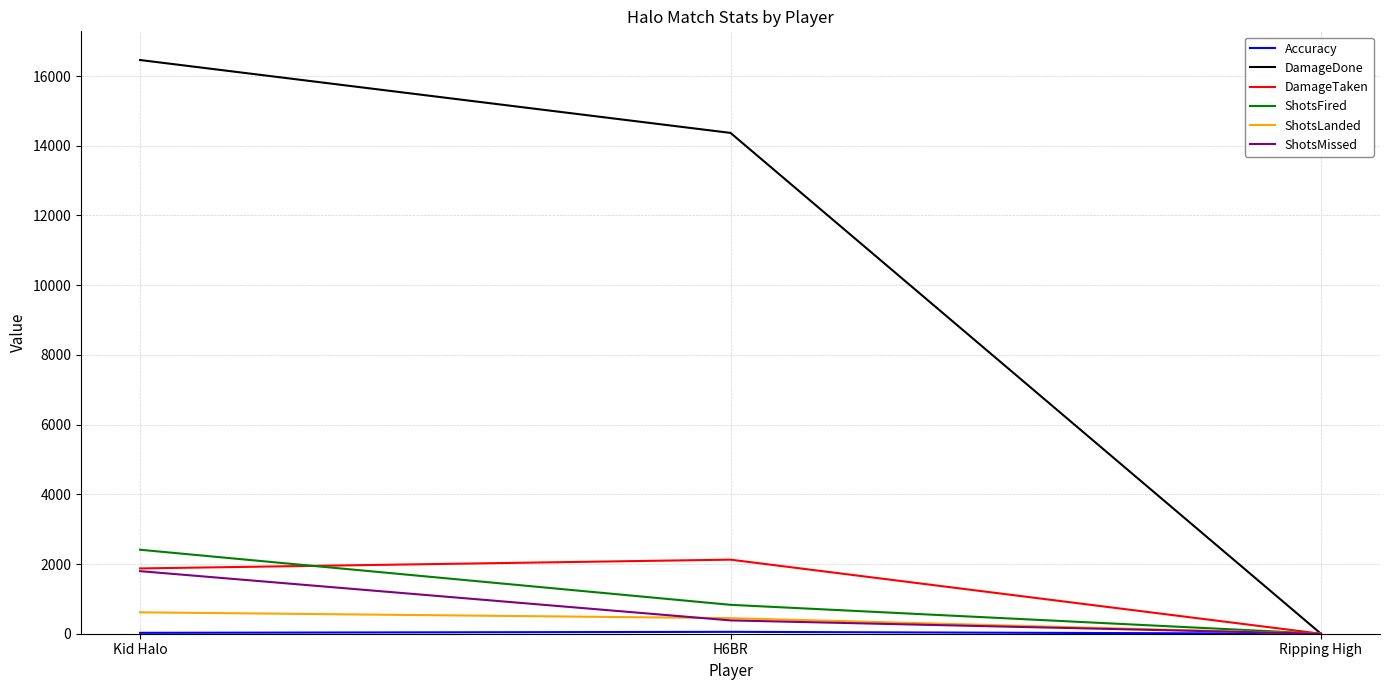

What is the sum of all DamageDone values?

30827.0